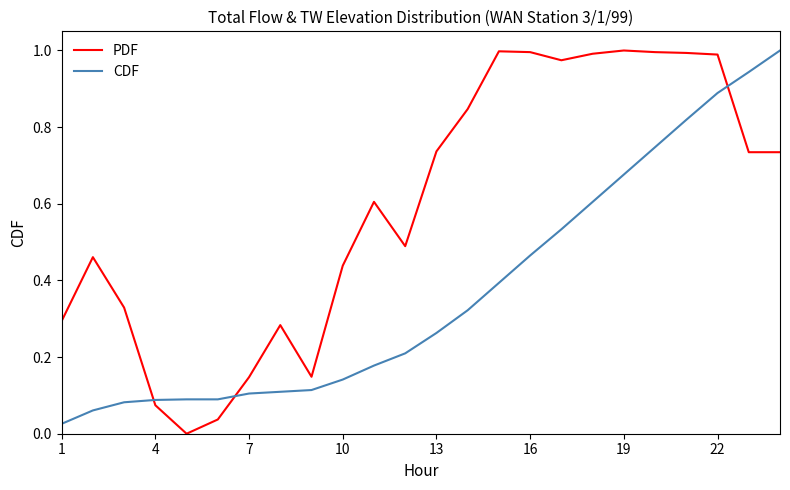

Count the number of categories in the chart.

24